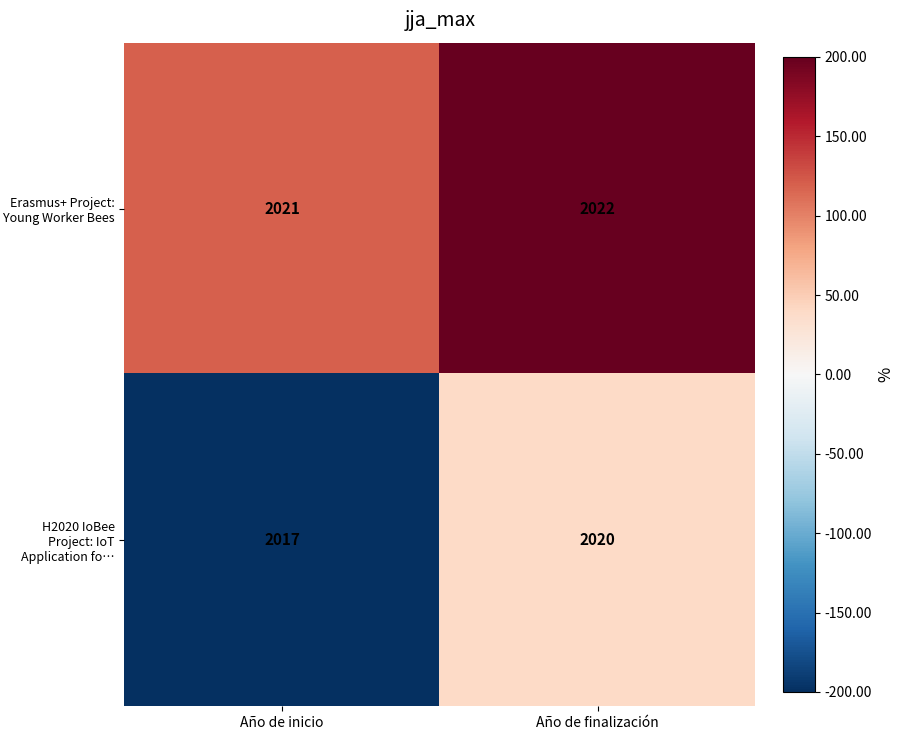

How many distinct data groups are displayed?

2